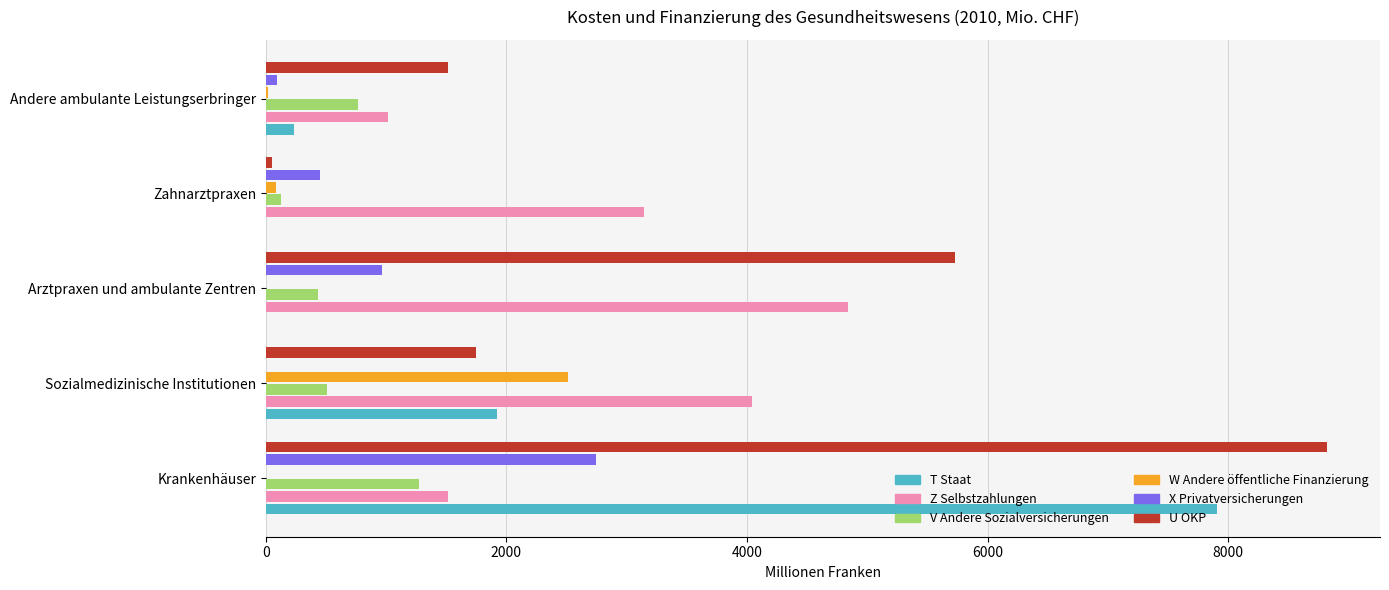

The T Staat series shows 7909.1 at Krankenhäuser. True or false?

True